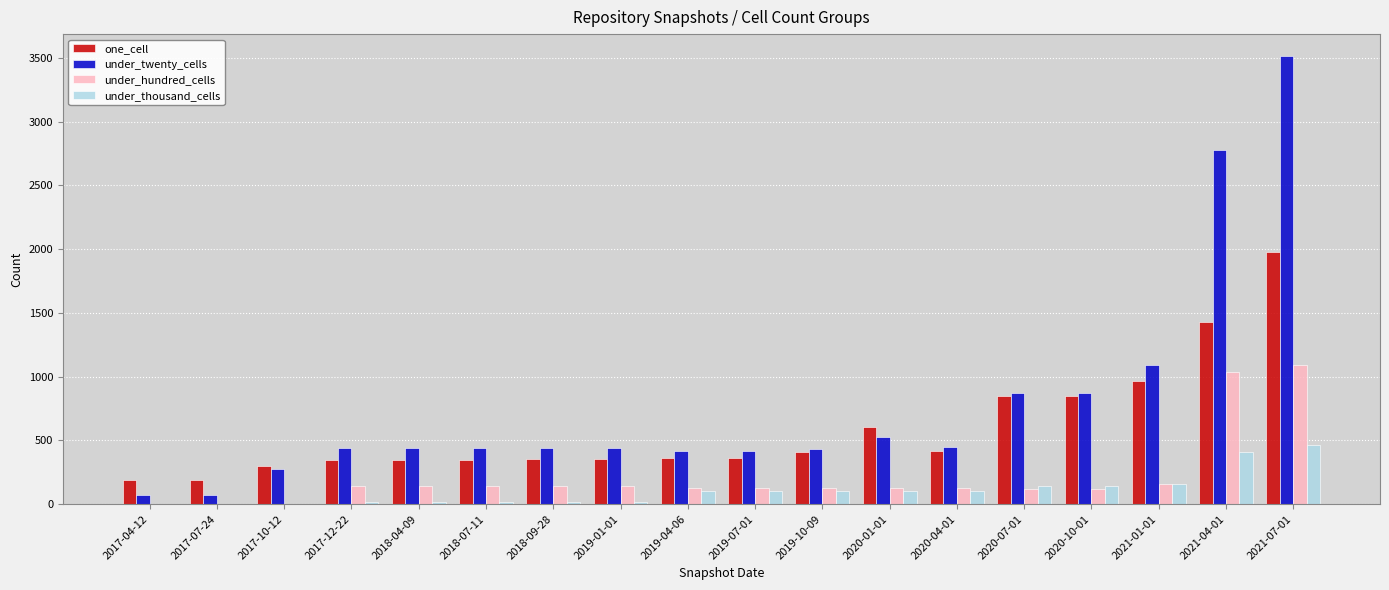

How many distinct data groups are displayed?

4